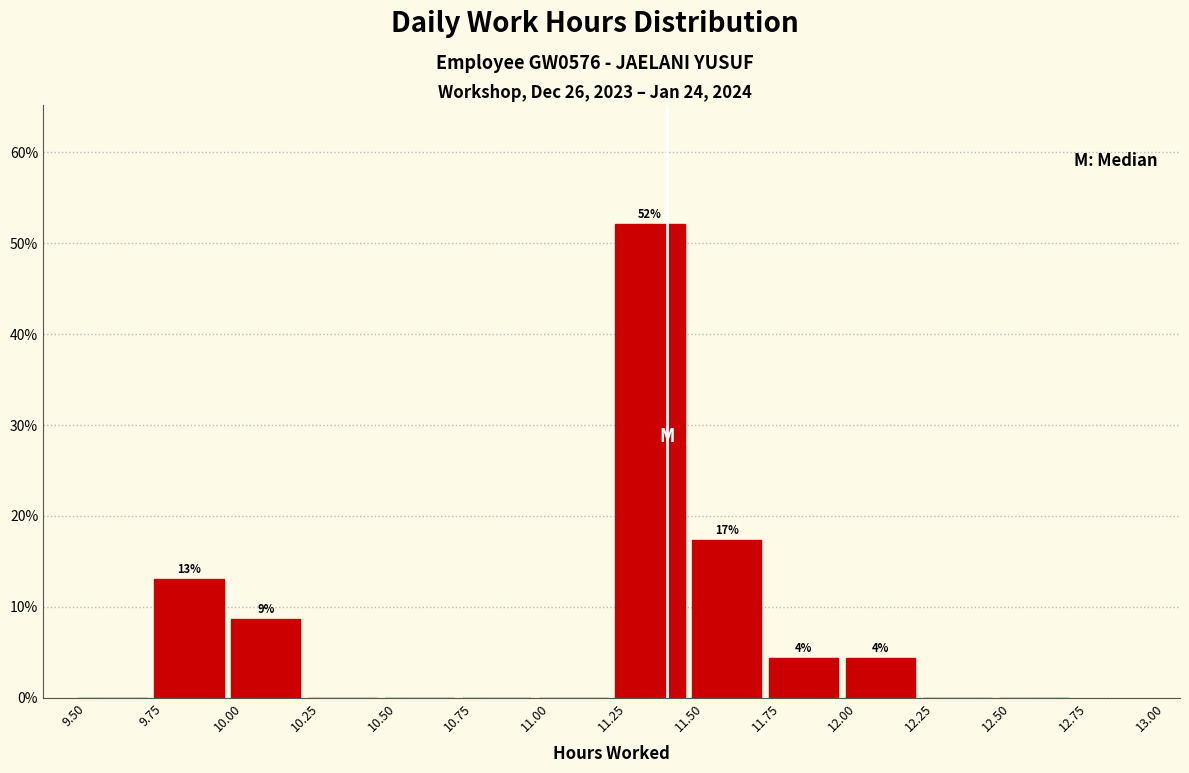

Over which range of the x-axis is the bar tallest?

11.25 to 11.50